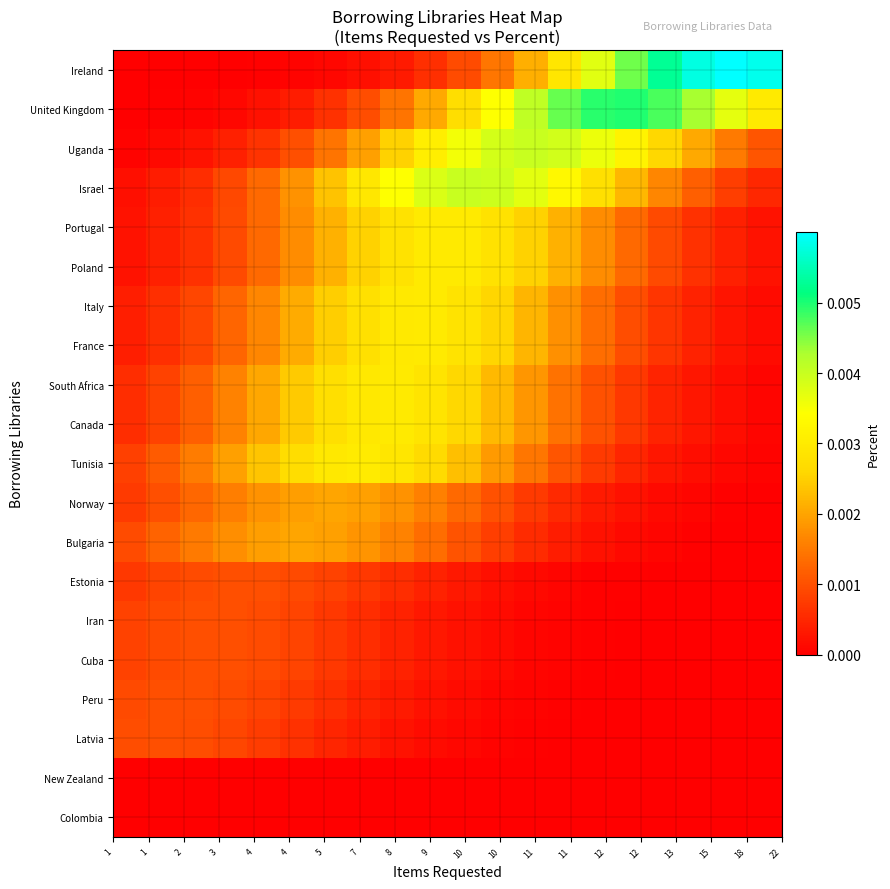

Reading left to right, what are all the values shown in this chart?

Colombia: 0.0	0.0	0.0	0.0	0.0	0.0	0.0	0.0	0.0	0.0	0.0	0.0	0.0	0.0	0.0	0.0	0.0	0.0	0.0	0.0
New Zealand: 0.0	0.0	0.0	0.0	0.0	0.0	0.0	0.0	0.0	0.0	0.0	0.0	0.0	0.0	0.0	0.0	0.0	0.0	0.0	0.0
Latvia: 0.0	0.0	0.0	0.0	0.0	0.0	0.0	0.0	0.0	0.0	0.0	0.0	0.0	0.0	0.0	0.0	0.0	0.0	0.0	0.0
Peru: 0.0	0.0	0.0	0.0	0.0	0.0	0.0	0.0	0.0	0.0	0.0	0.0	0.0	0.0	0.0	0.0	0.0	0.0	0.0	0.0
Cuba: 0.0	0.0	0.0	0.0	0.0	0.0	0.0	0.0	0.0	0.0	0.0	0.0	0.0	0.0	0.0	0.0	0.0	0.0	0.0	0.0
Iran: 0.0	0.0	0.0	0.0	0.0	0.0	0.0	0.0	0.0	0.0	0.0	0.0	0.0	0.0	0.0	0.0	0.0	0.0	0.0	0.0
Estonia: 0.0	0.0	0.0	0.0	0.0	0.0	0.0	0.0	0.0	0.0	0.0	0.0	0.0	0.0	0.0	0.0	0.0	0.0	0.0	0.0
Bulgaria: 0.0	0.0	0.0	0.0	0.0	0.0	0.0	0.0	0.0	0.0	0.0	0.0	0.0	0.0	0.0	0.0	0.0	0.0	0.0	0.0
Norway: 0.0	0.0	0.0	0.0	0.0	0.0	0.0	0.0	0.0	0.0	0.0	0.0	0.0	0.0	0.0	0.0	0.0	0.0	0.0	0.0
Tunisia: 0.0	0.0	0.0	0.0	0.0	0.0	0.0	0.0	0.0	0.0	0.0	0.0	0.0	0.0	0.0	0.0	0.0	0.0	0.0	0.0
Canada: 0.0	0.0	0.0	0.0	0.0	0.0	0.0	0.0	0.0	0.0	0.0	0.0	0.0	0.0	0.0	0.0	0.0	0.0	0.0	0.0
South Africa: 0.0	0.0	0.0	0.0	0.0	0.0	0.0	0.0	0.0	0.0	0.0	0.0	0.0	0.0	0.0	0.0	0.0	0.0	0.0	0.0
France: 0.0	0.0	0.0	0.0	0.0	0.0	0.0	0.0	0.0	0.0	0.0	0.0	0.0	0.0	0.0	0.0	0.0	0.0	0.0	0.0
Italy: 0.0	0.0	0.0	0.0	0.0	0.0	0.0	0.0	0.0	0.0	0.0	0.0	0.0	0.0	0.0	0.0	0.0	0.0	0.0	0.0
Poland: 0.0	0.0	0.0	0.0	0.0	0.0	0.0	0.0	0.0	0.0	0.0	0.0	0.0	0.0	0.0	0.0	0.0	0.0	0.0	0.0
Portugal: 0.0	0.0	0.0	0.0	0.0	0.0	0.0	0.0	0.0	0.0	0.0	0.0	0.0	0.0	0.0	0.0	0.0	0.0	0.0	0.0
Israel: 0.0	0.0	0.0	0.0	0.0	0.0	0.0	0.0	0.0	0.0	0.0	0.0	0.0	0.0	0.0	0.0	0.0	0.0	0.0	0.0
Uganda: 0.0	0.0	0.0	0.0	0.0	0.0	0.0	0.0	0.0	0.0	0.0	0.0	0.0	0.0	0.0	0.0	0.0	0.0	0.0	0.0
United Kingdom: 0.0	0.0	0.0	0.0	0.0	0.0	0.0	0.0	0.0	0.0	0.0	0.0	0.0	0.0	0.0	0.0	0.0	0.0	0.0	0.0
Ireland: 0.0	0.0	0.0	0.0	0.0	0.0	0.0	0.0	0.0	0.0	0.0	0.0	0.0	0.0	0.0	0.0	0.0	0.0	0.0	0.0